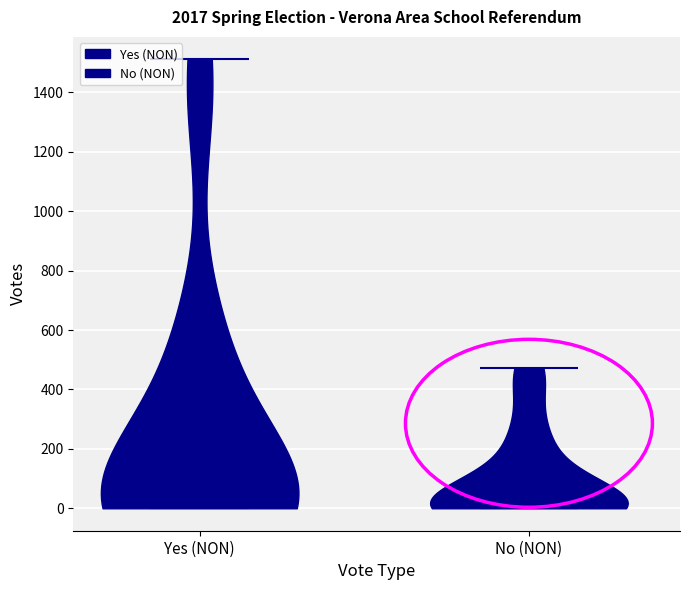

What is the lowest point the violin for Yes (NON) reaches on the y-axis? The values are not printed on the chart, so give them approximately, as read against the axis.

0